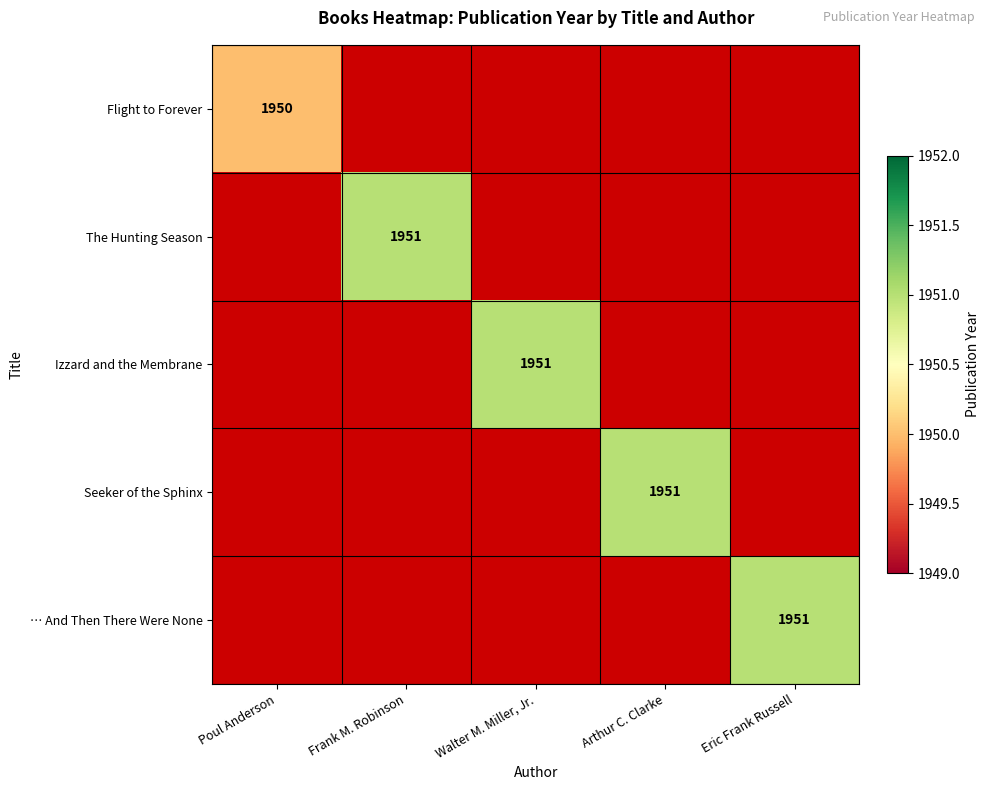

The Izzard and the Membrane series shows 1951 at Walter M. Miller, Jr.. True or false?

True